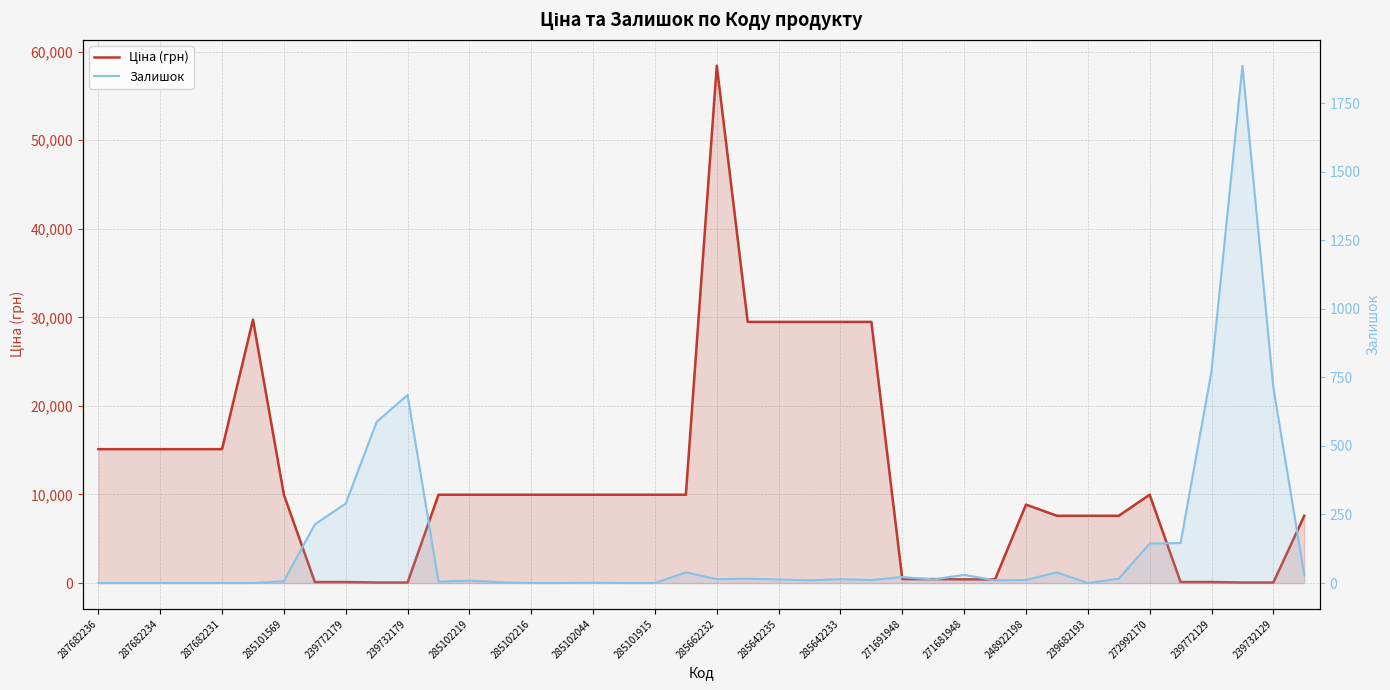

True or false: Залишок and Ціна (грн) intersect in this chart.

True